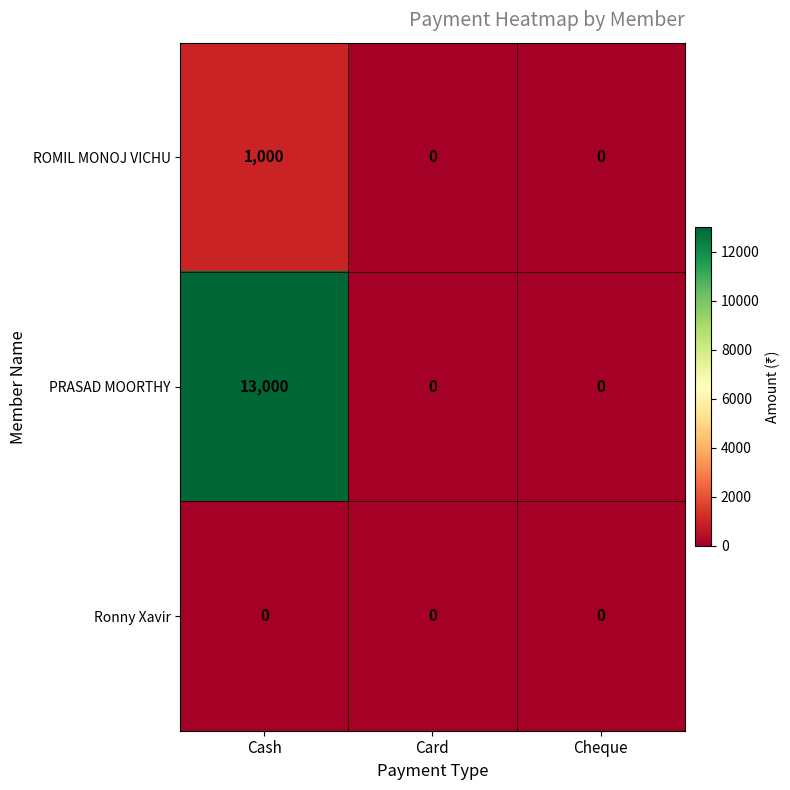

The ROMIL MONOJ VICHU series shows 1000 at Cash. True or false?

True